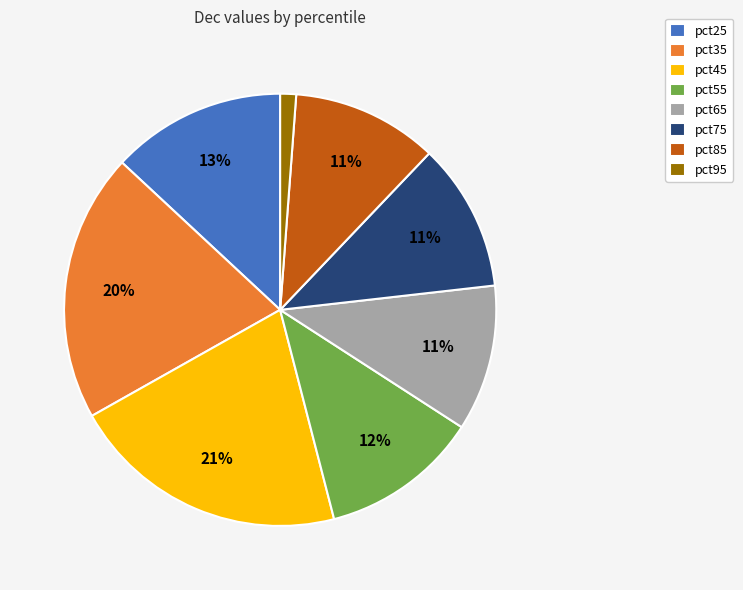

True or false: pct95 accounts for 6% of the total.

False